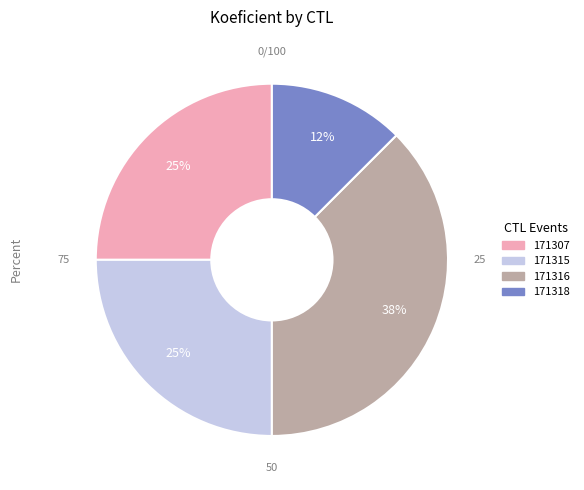

Is there a majority slice in this chart?

No